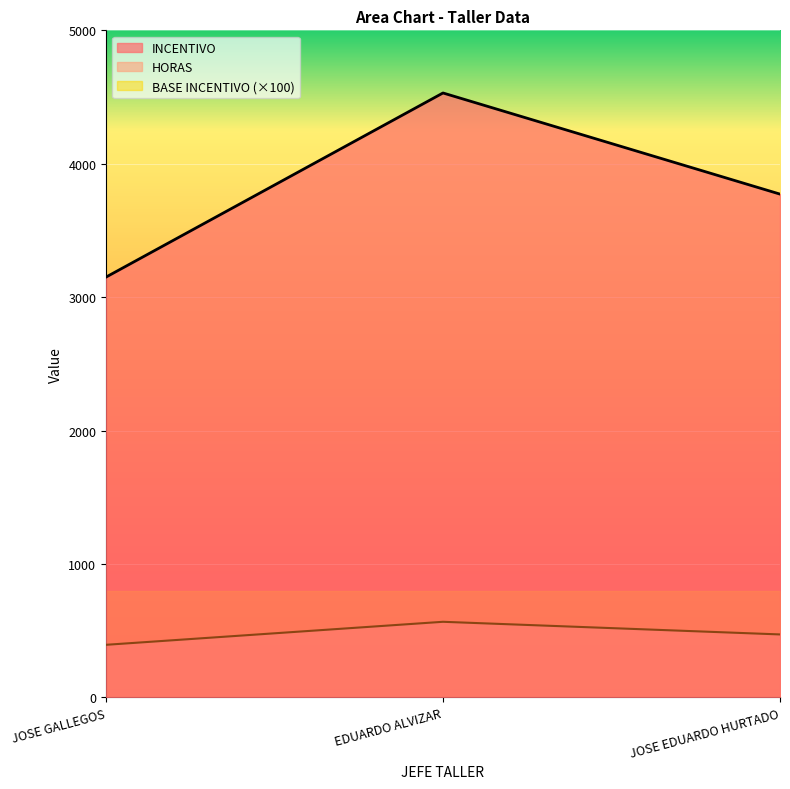

What position from the left is JOSE GALLEGOS?

1